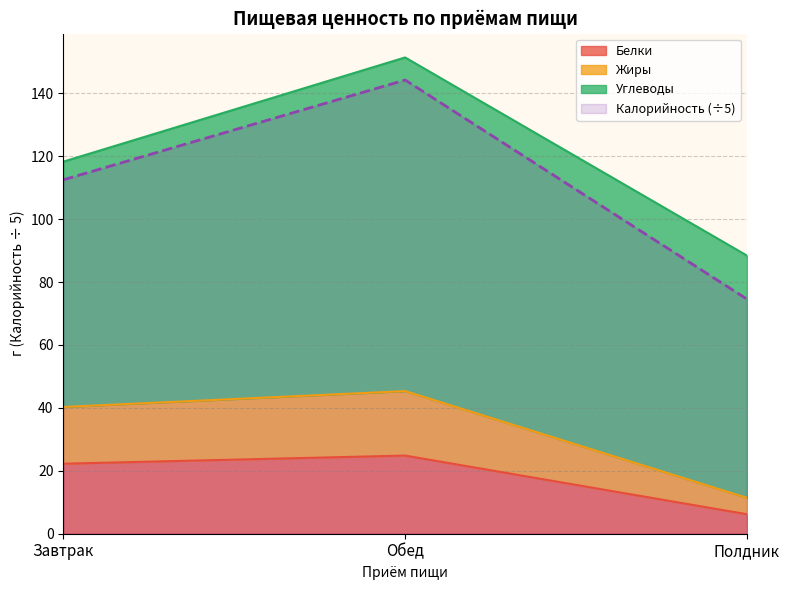

List the labels in order of Калорийность (÷5) value, largest first.

Обед, Завтрак, Полдник